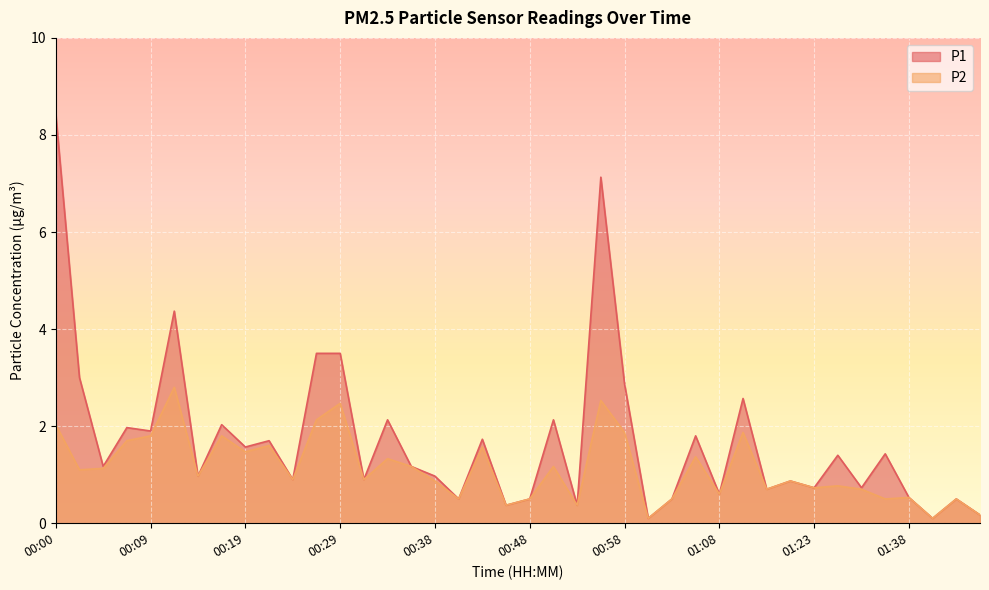

Does the chart display data point markers on the line(s)?

No